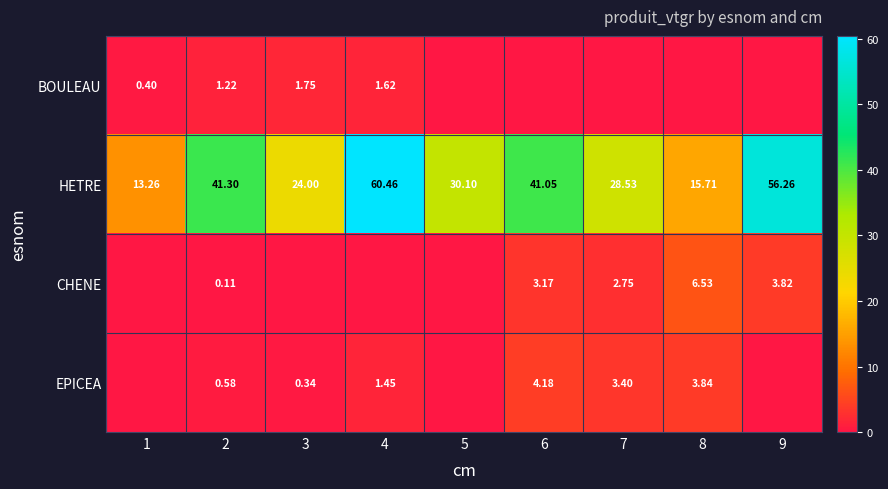

At how many categories does at least one series exceed 42?

2